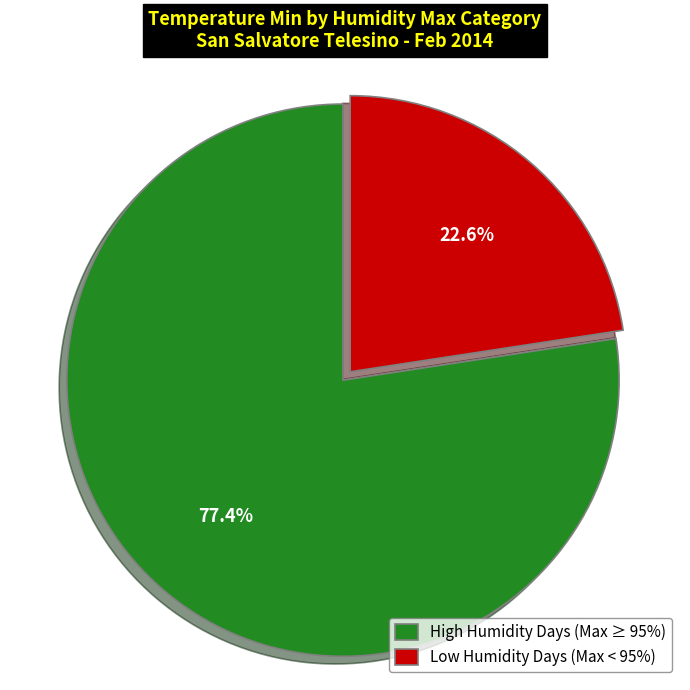

Is there any slice that represents more than half of the pie?

Yes